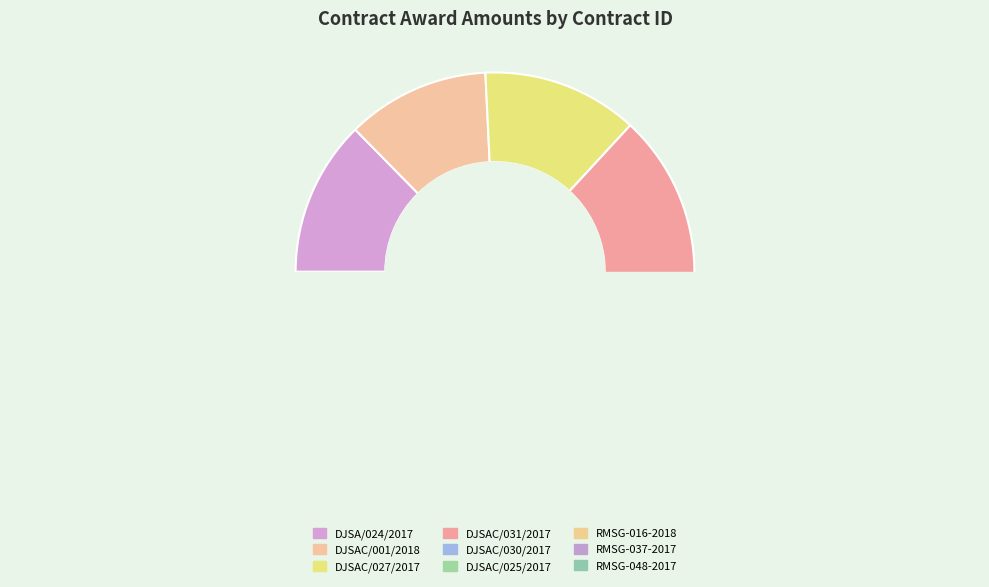

Rank the categories by value from lowest to highest.

RMSG-016-2018, RMSG-037-2017, RMSG-048-2017, DJSAC/001/2018, DJSA/024/2017, DJSAC/027/2017, DJSAC/030/2017, DJSAC/025/2017, DJSAC/031/2017